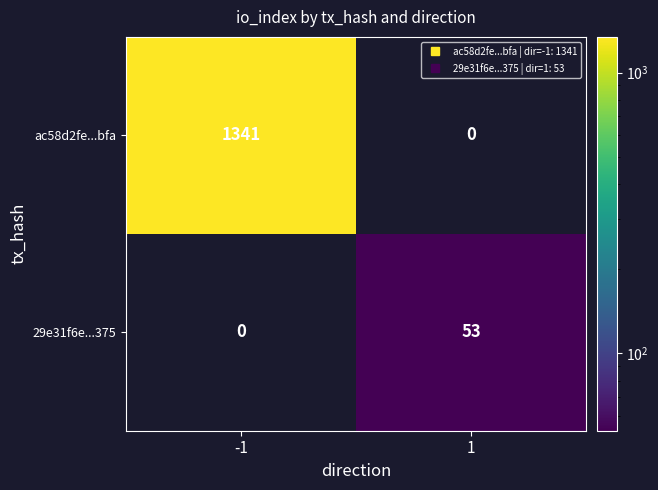

How many positive values does the 29e31f6e...375 series have?

1